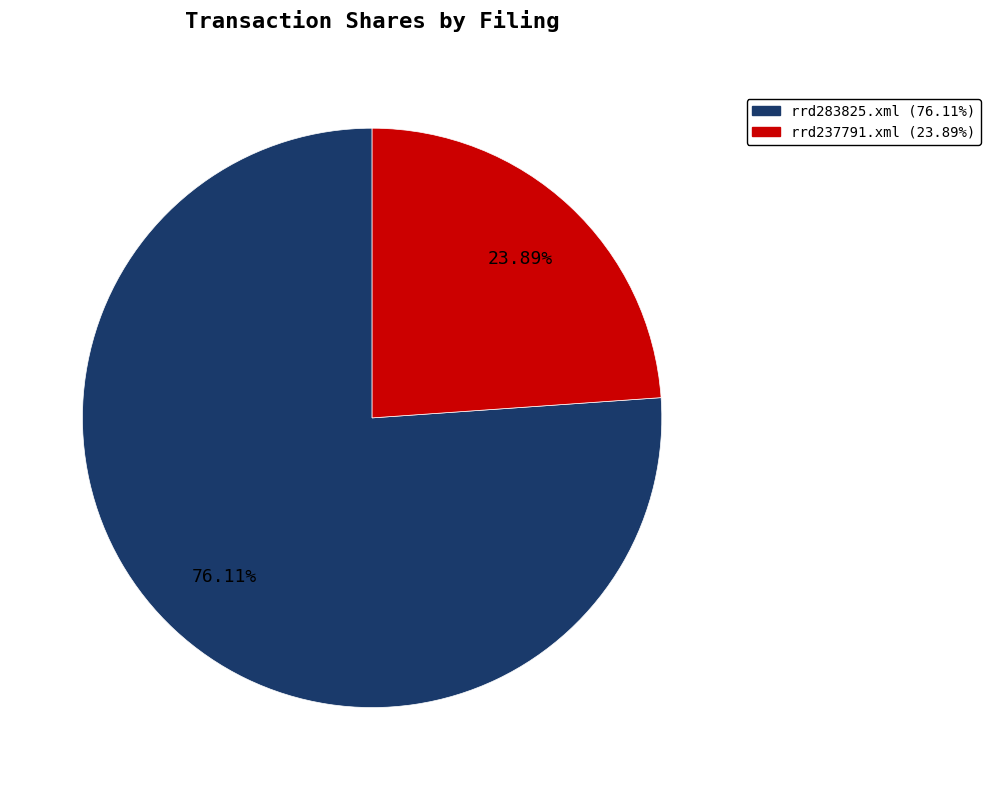

To the nearest percent, what is the combined percentage of rrd237791.xml and rrd283825.xml?

100%